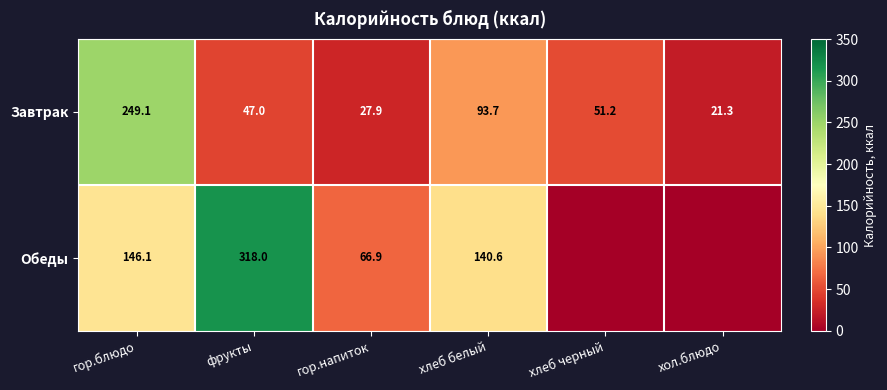

Which label corresponds to the smallest value in the chart?

хлеб черный